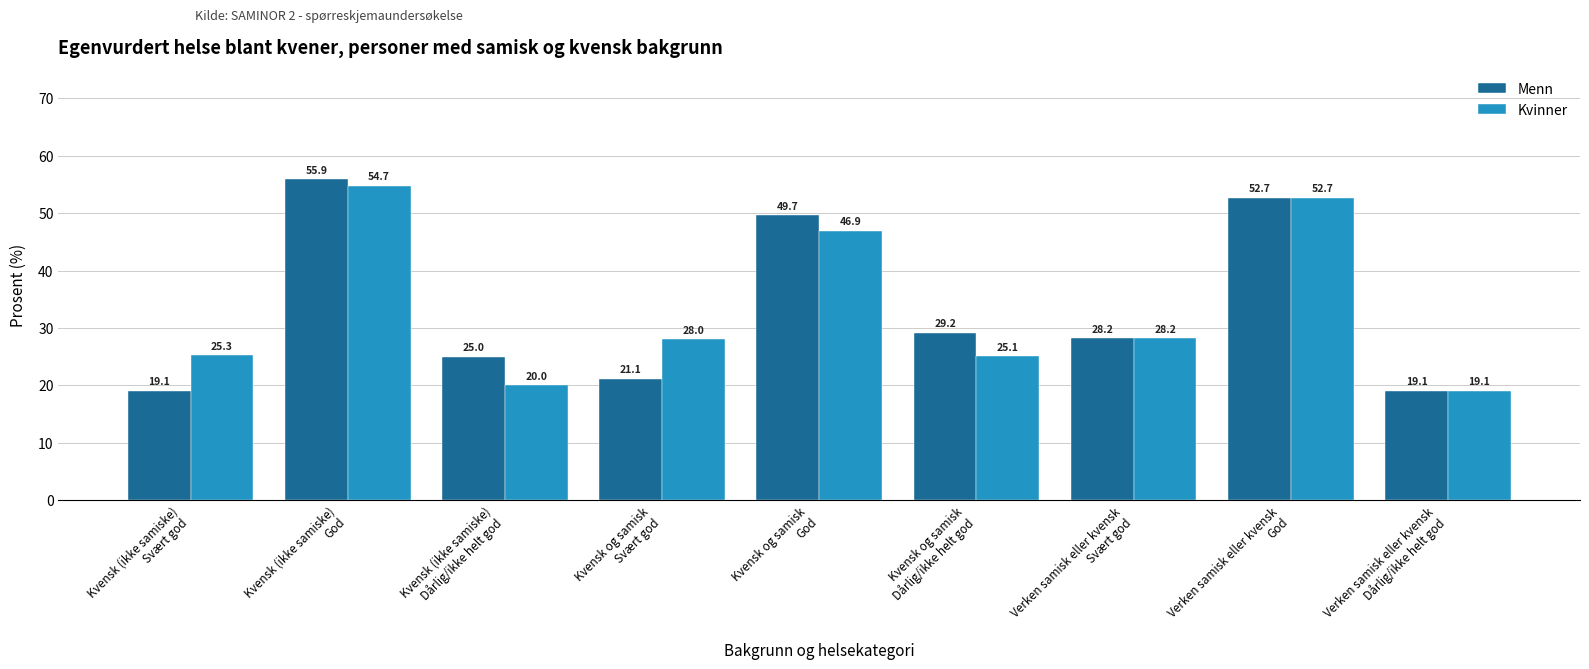

What is the greatest value displayed?

55.9